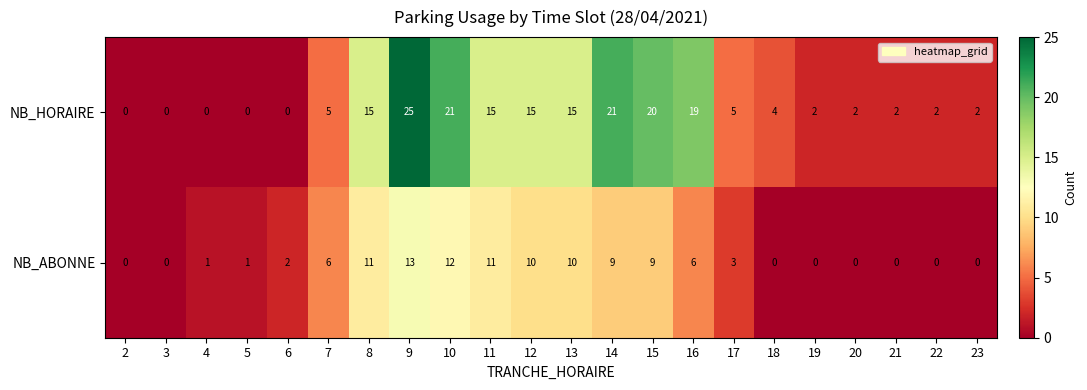

Is it true that NB_ABONNE equals 9 at 15?

True